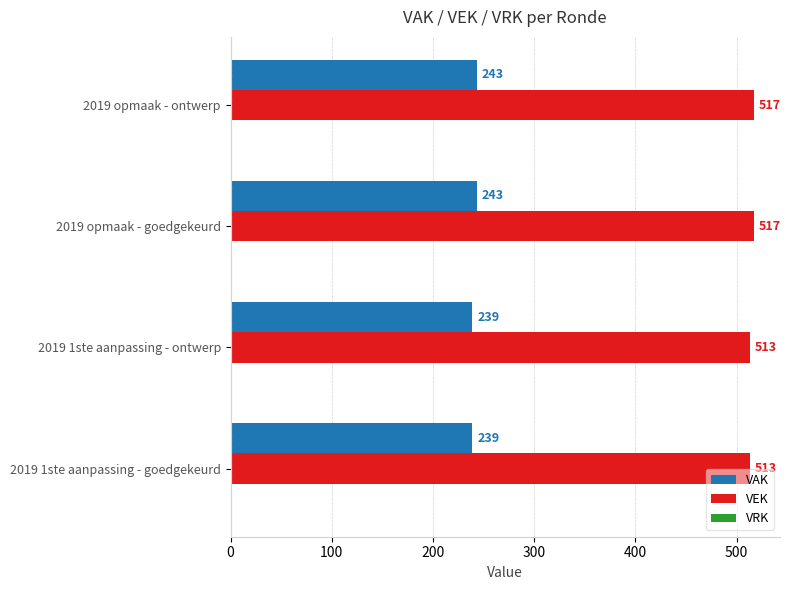

What is the maximum value shown in the chart?

517